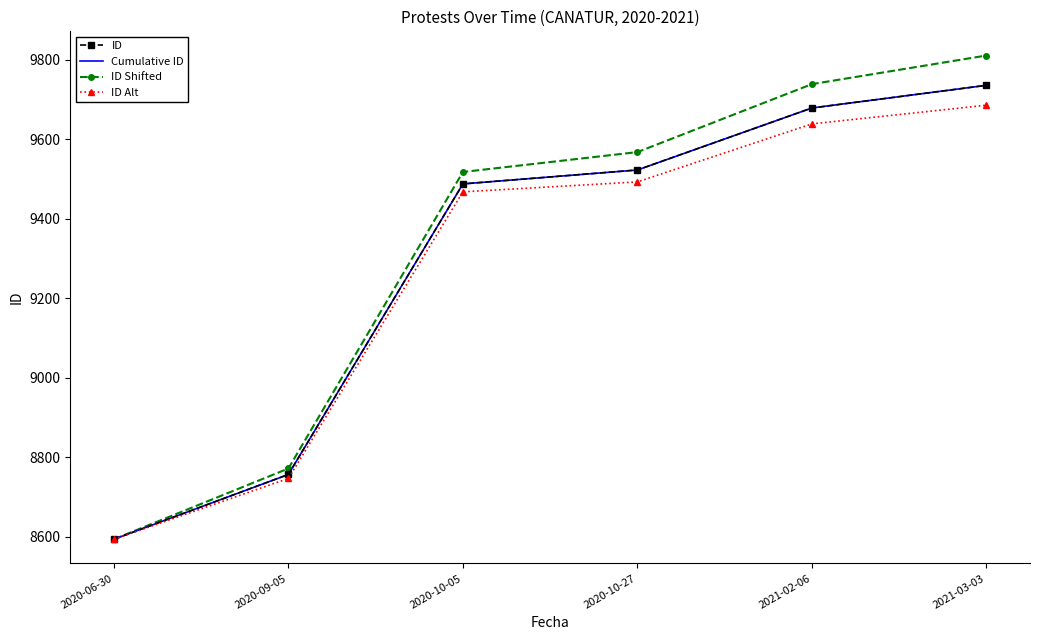

What is the value of the ID Shifted point at the 3rd from the left?

9518